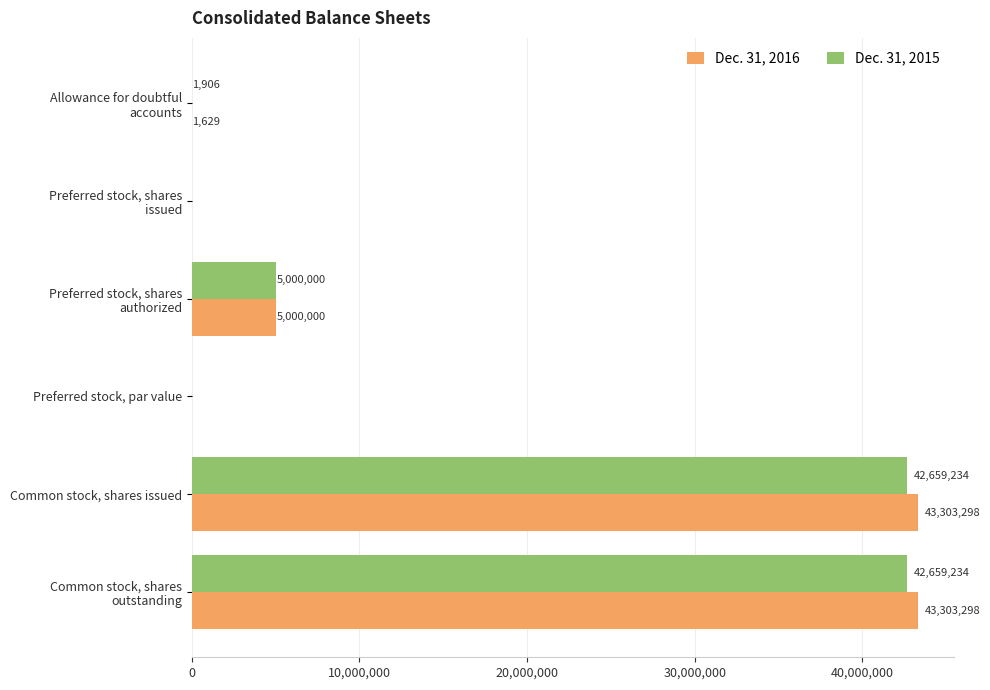

What is the highest value of the Dec. 31, 2015 series?

42659234